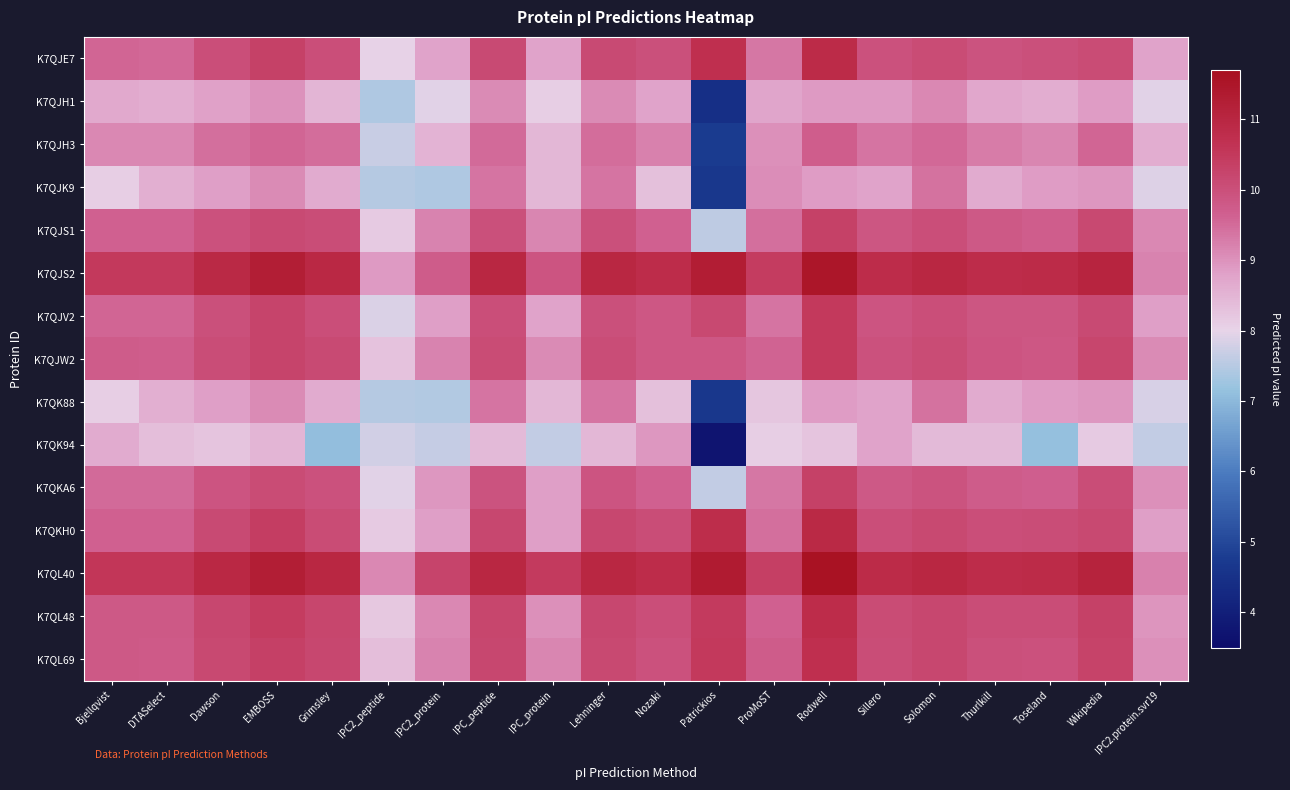

At how many categories does at least one series exceed 4?

20